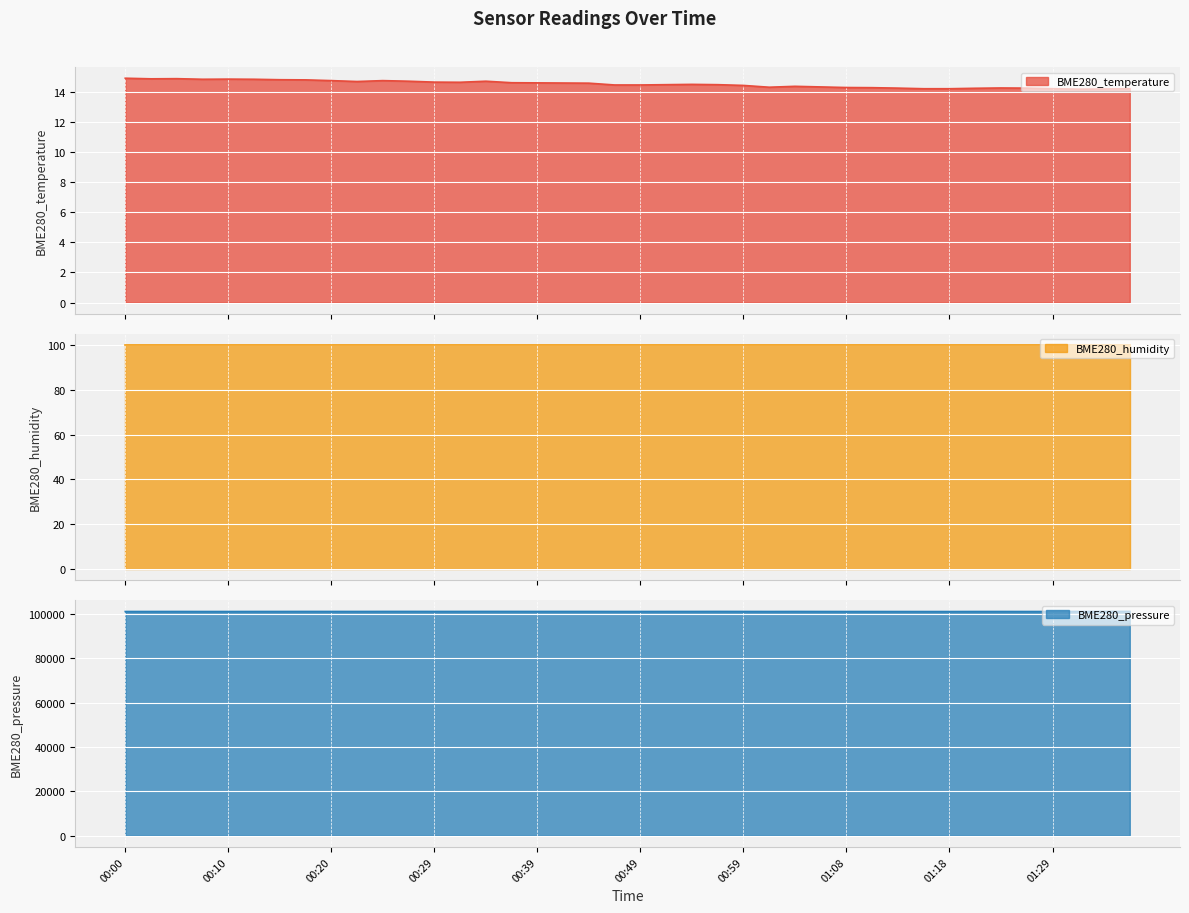

What is the maximum value for BME280_temperature?

14.9